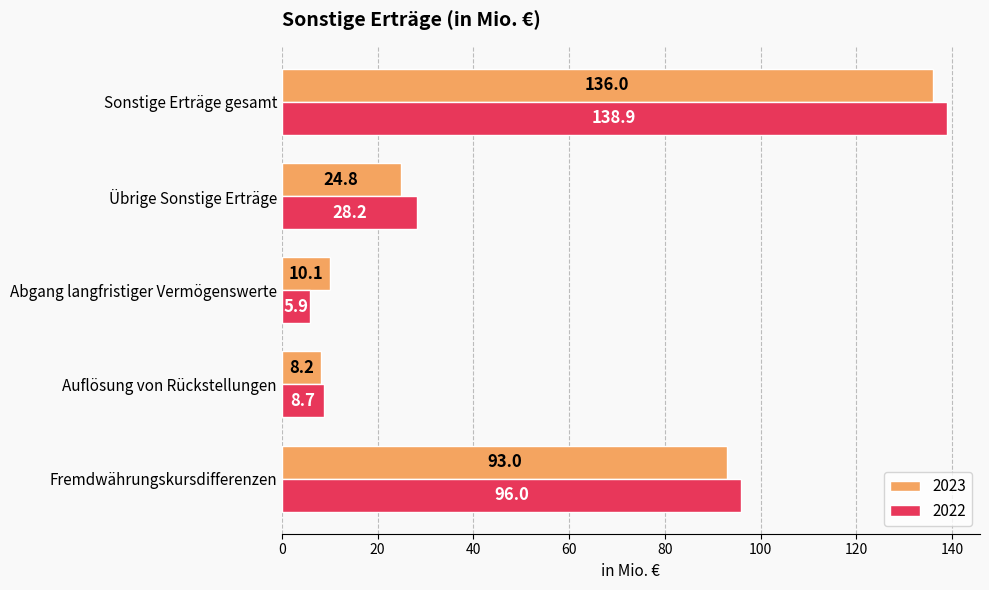

What is the maximum value shown in the chart?

138.9